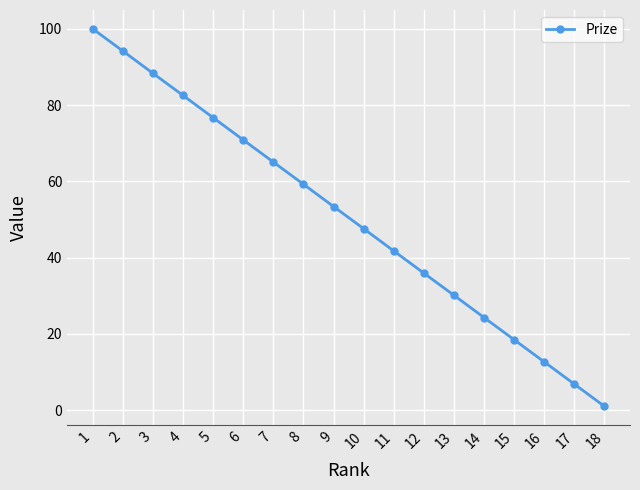

What is the change in value from 3 to 14?

-64.1